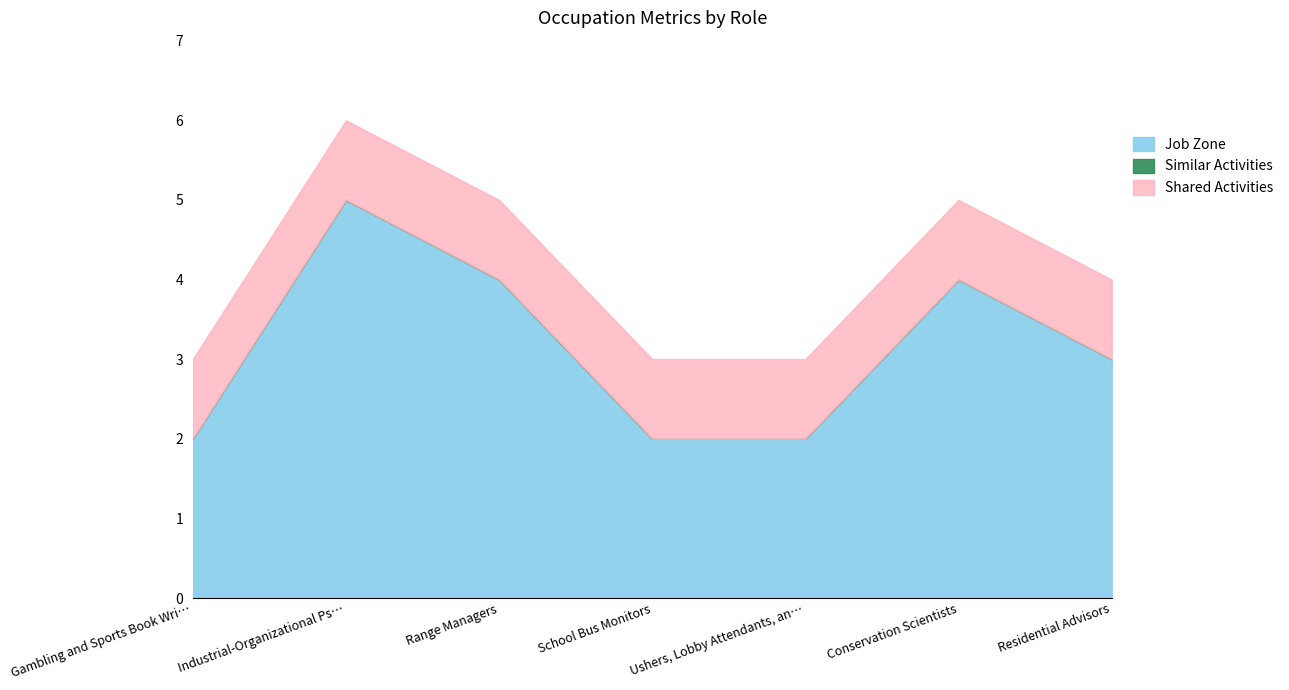

Is it true that Shared Activities equals 1 at Range Managers?

True